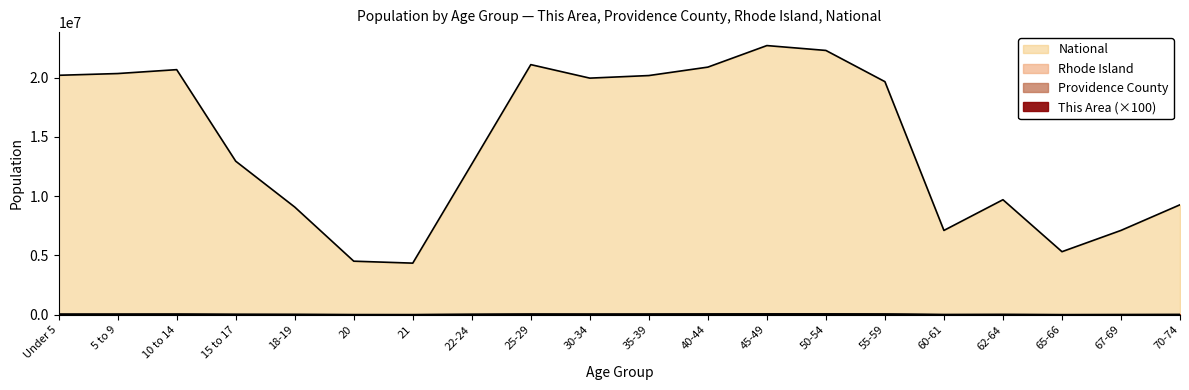

At which category is the sum across all series the highest?

45-49